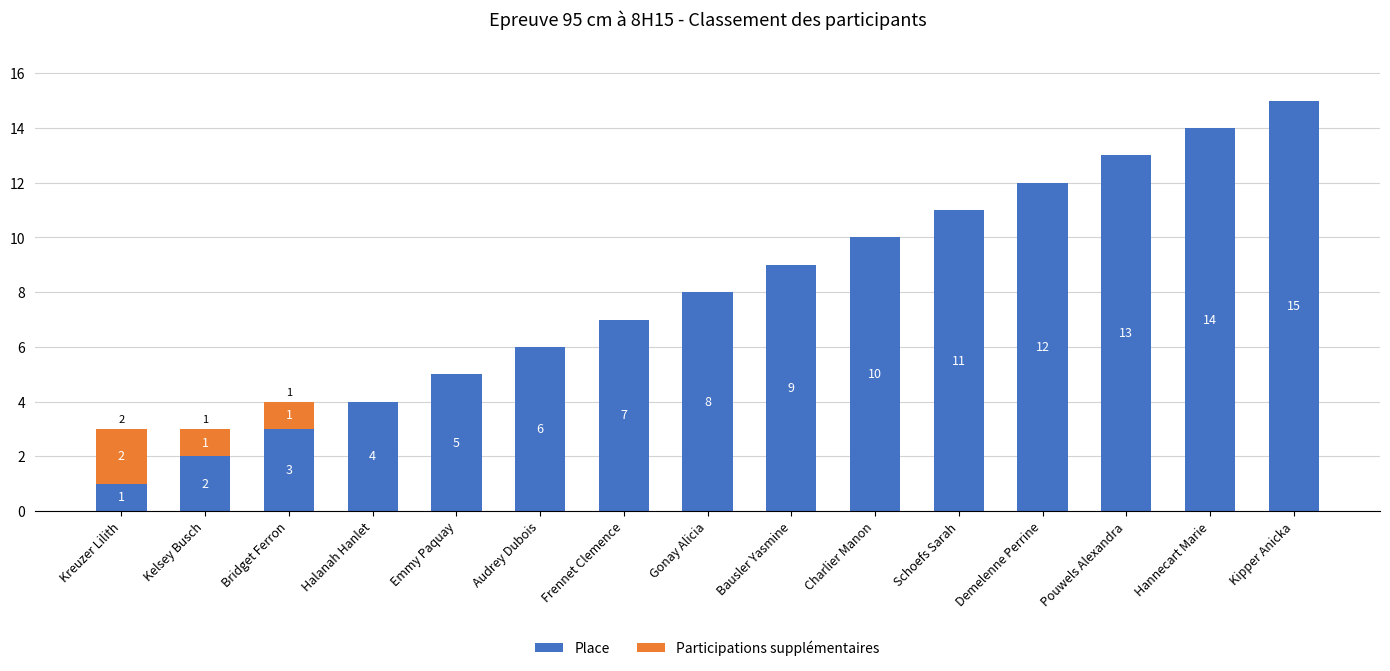

Where is Place nearest to the value 8?

Gonay Alicia